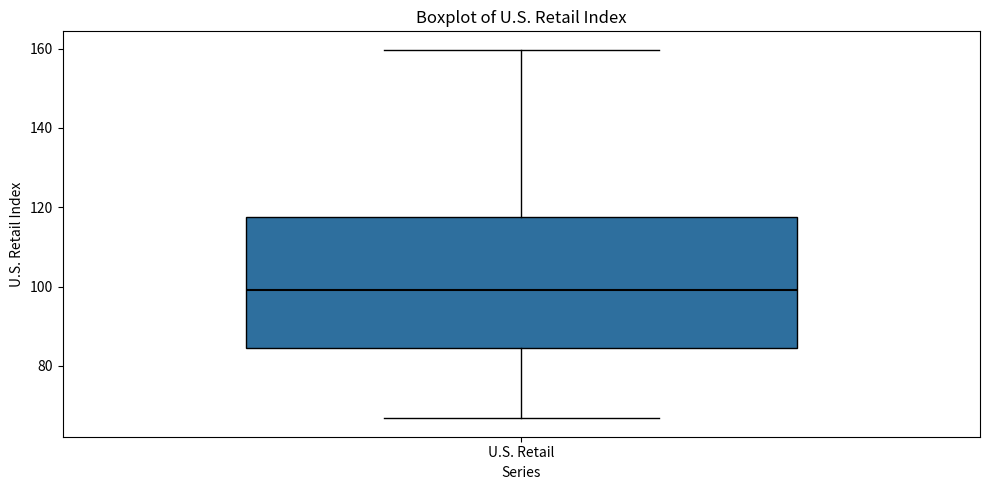

Read this box plot against the y-axis: the position of the median line, the range covered by the box, and the ends of both whiskers. The values are not printed on the chart, so give them approximately, as read against the axis.

median 100, box 84 to 118, whiskers 66 to 160